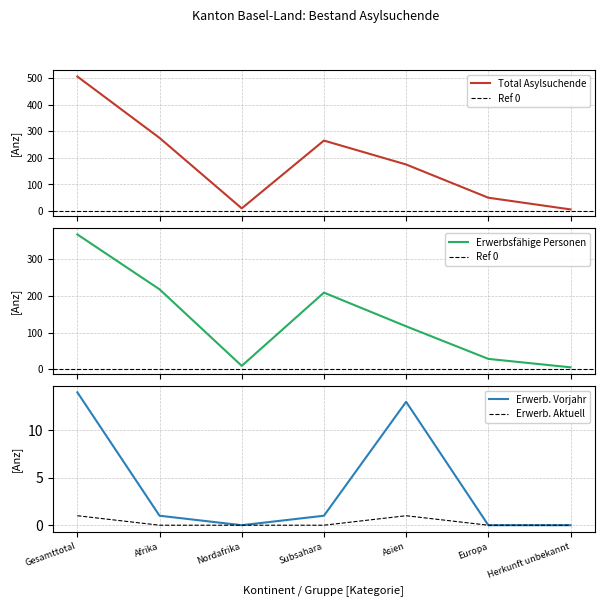

True or false: Erwerbstaetige Aktuell has more than 1 interior local peaks.

False